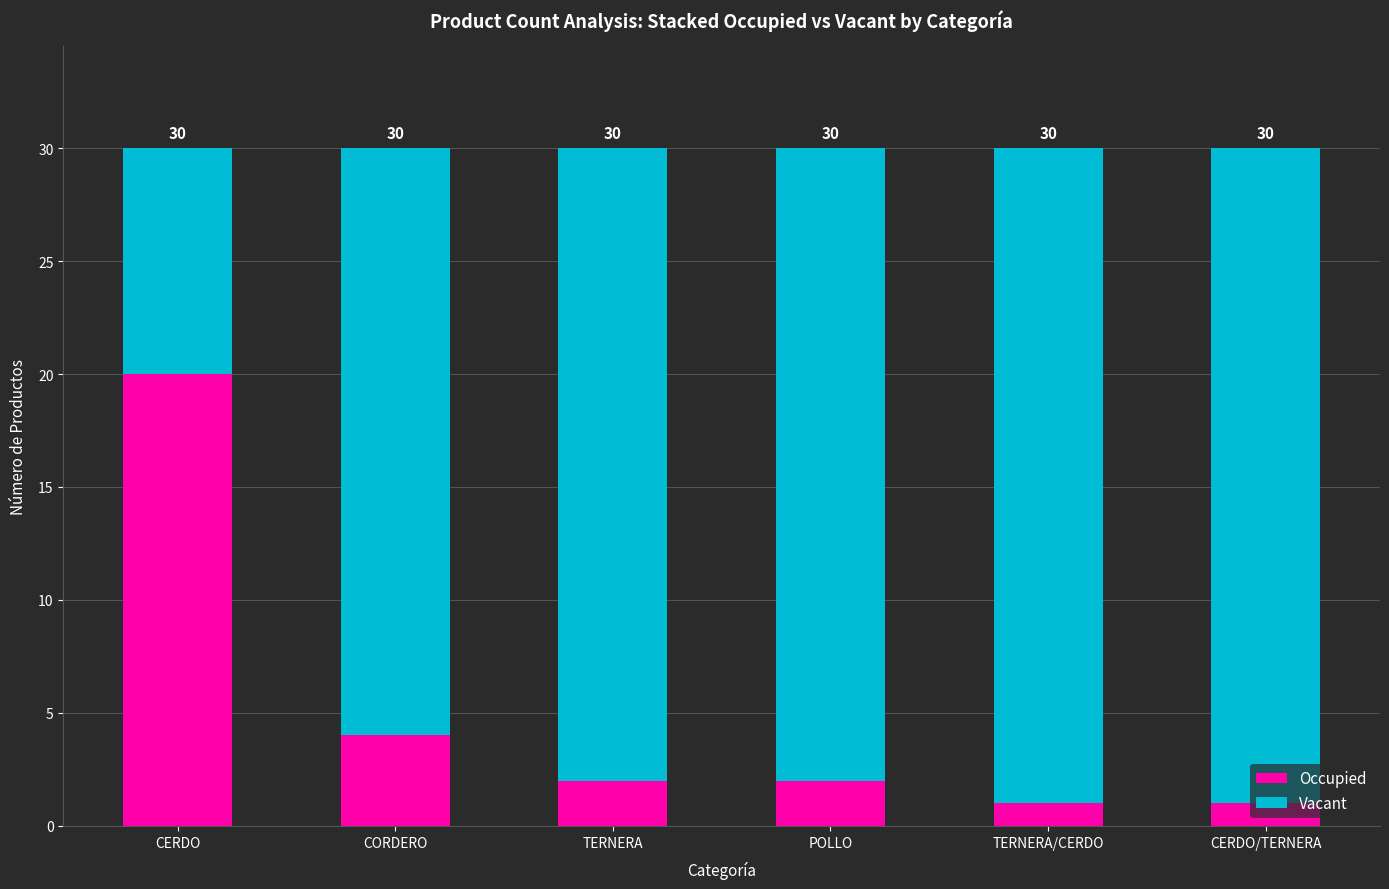

What are all the series names shown in the legend?

Occupied, Vacant